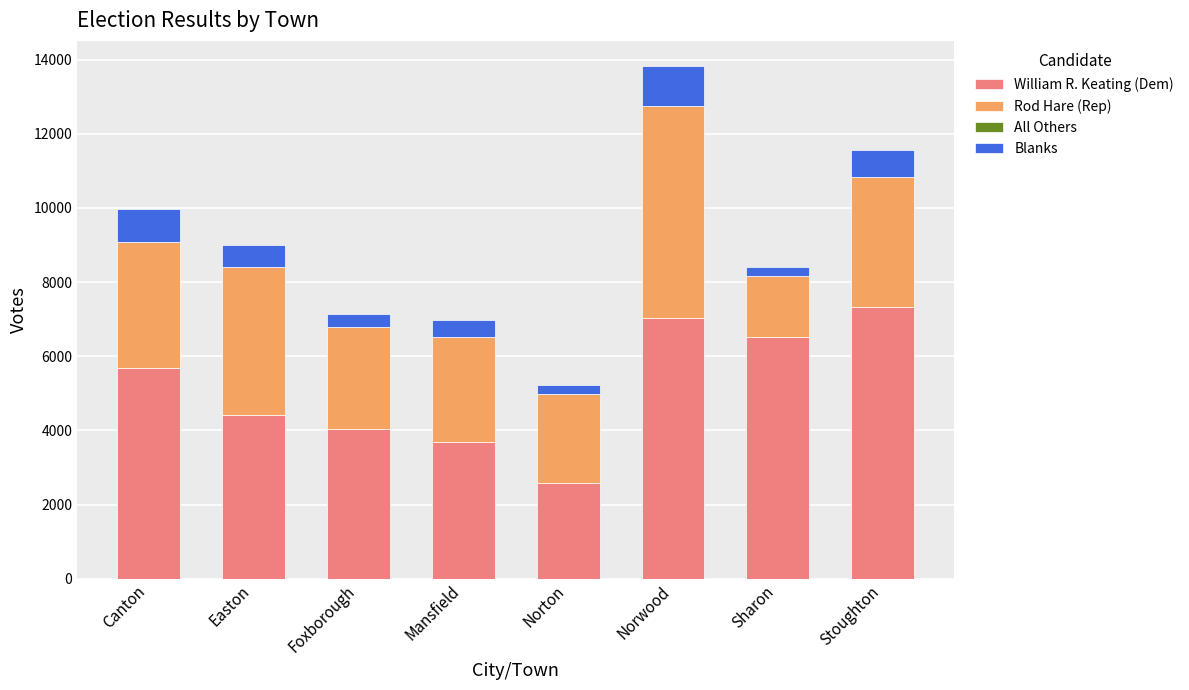

What is the total value across all series at Canton?

9973